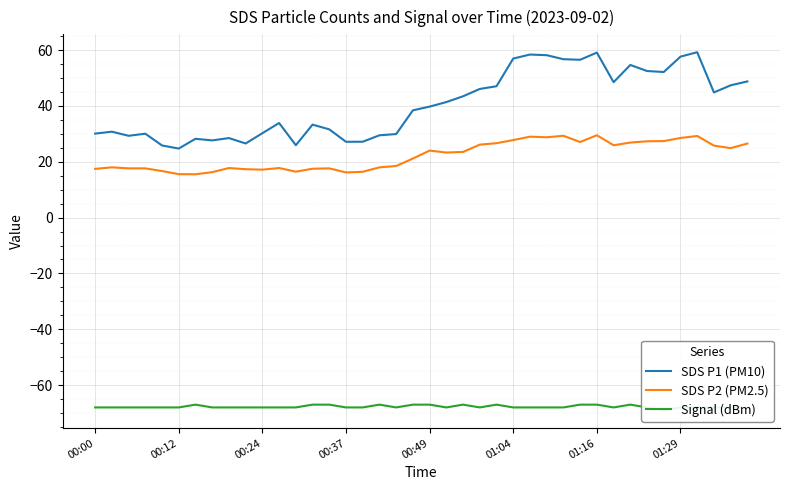

What is the difference between the maximum and minimum values in the SDS P2 (PM2.5) series?

14.0